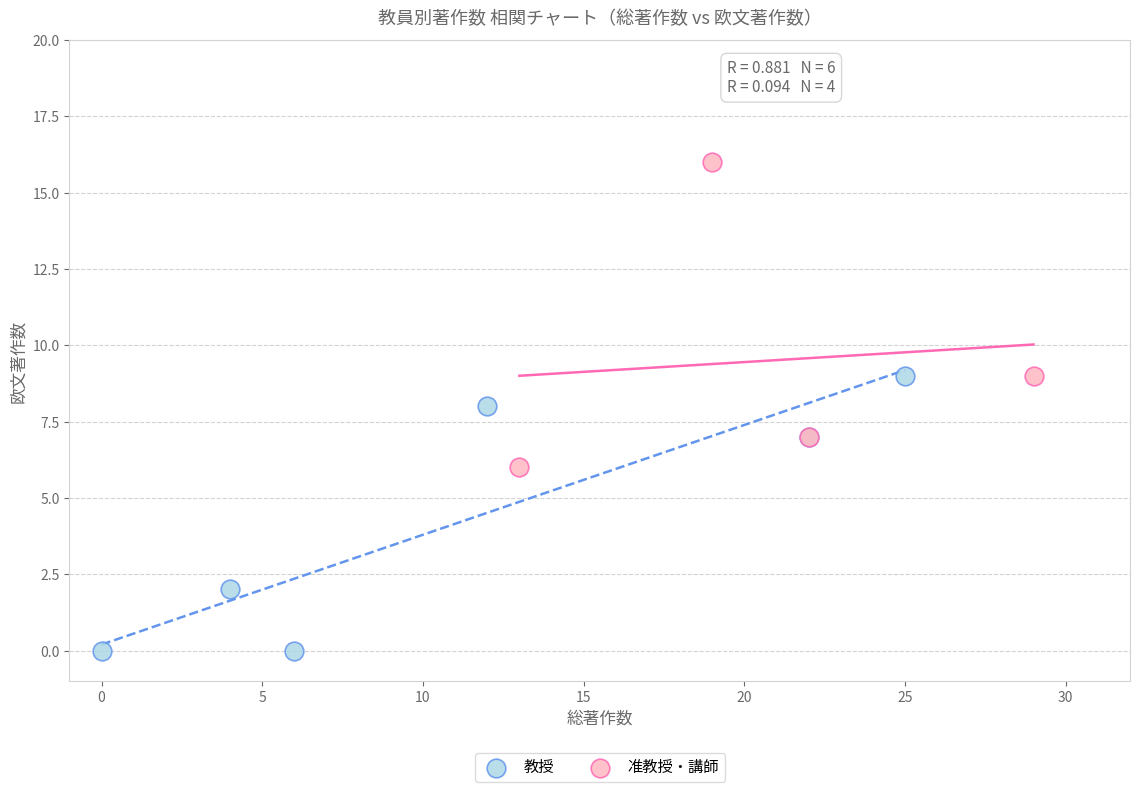

Which series contains the lowest Y value?

教授